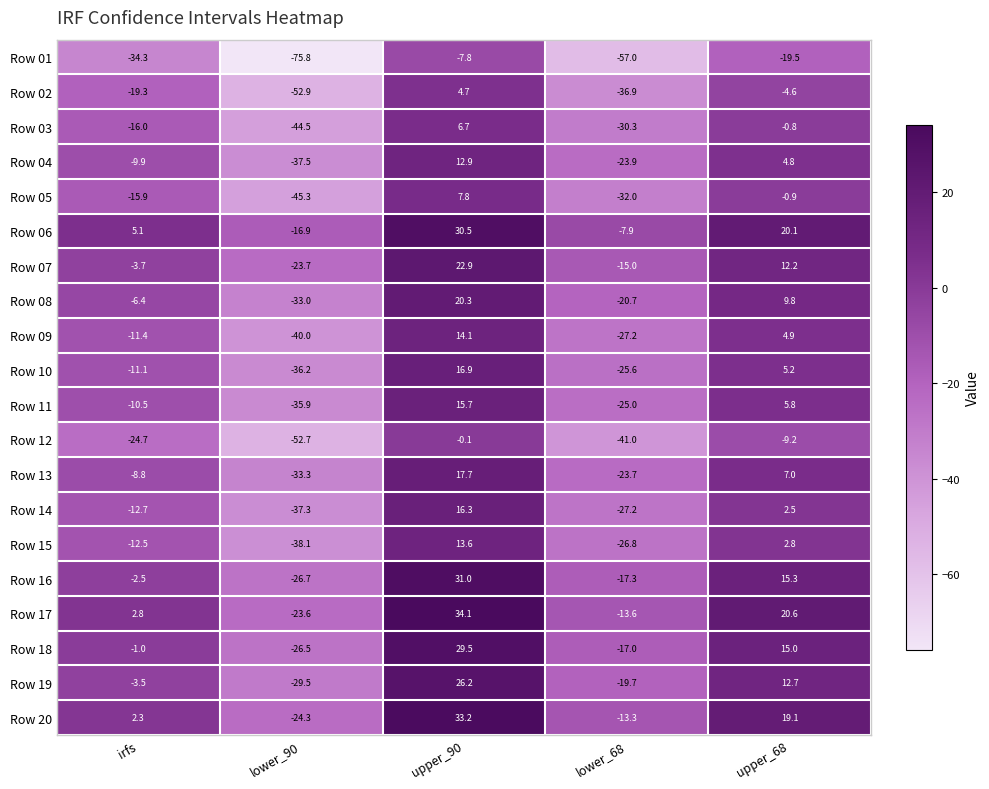

Rank the series at lower_90 from lowest to highest value.

Row 01, Row 02, Row 12, Row 05, Row 03, Row 09, Row 15, Row 04, Row 14, Row 10, Row 11, Row 13, Row 08, Row 19, Row 16, Row 18, Row 20, Row 07, Row 17, Row 06